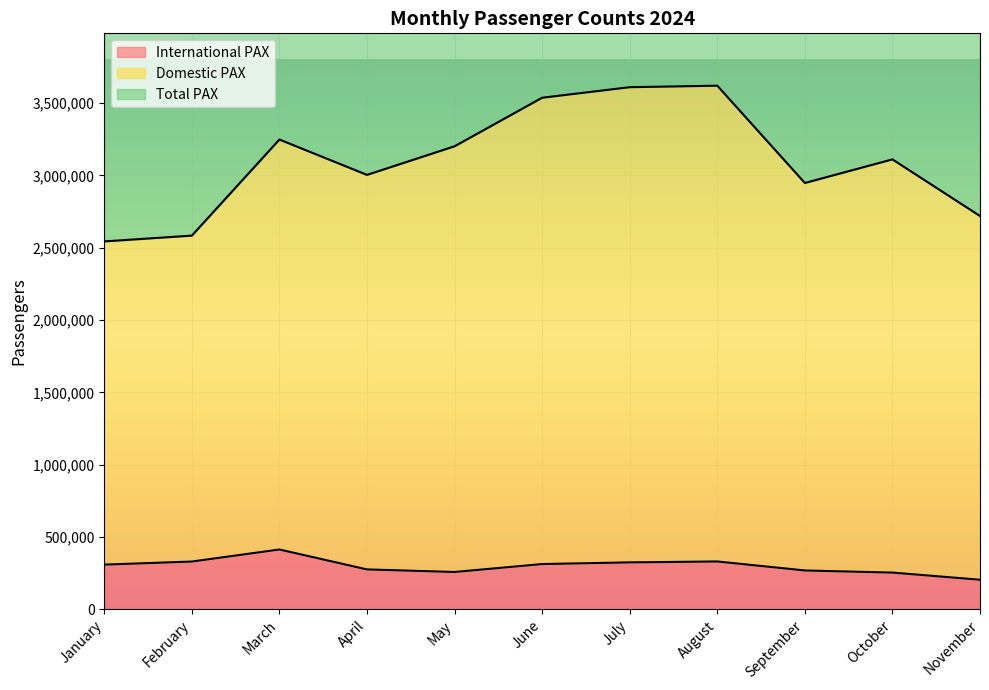

What is the maximum value for International PAX?

413424